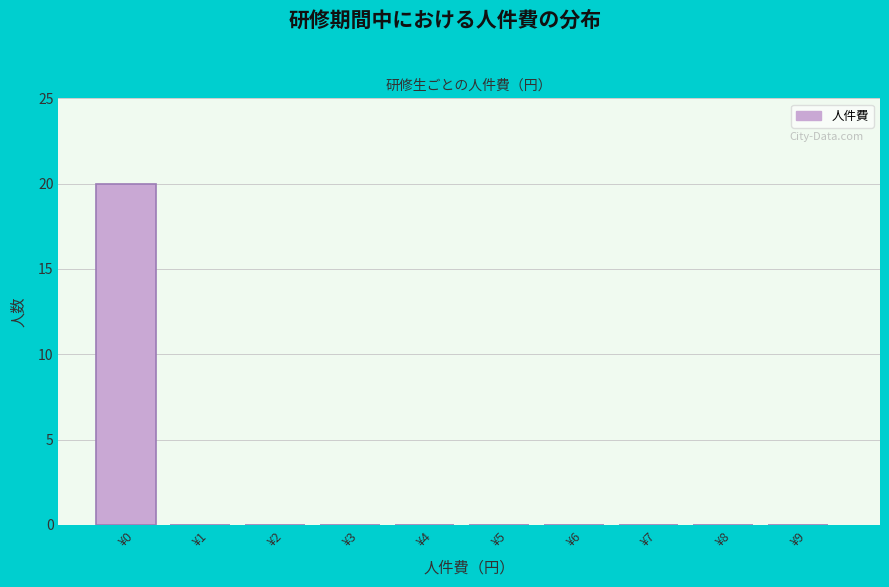

Reading left to right, list all the values displayed in this chart.

¥0=20	¥1=0	¥2=0	¥3=0	¥4=0	¥5=0	¥6=0	¥7=0	¥8=0	¥9=0